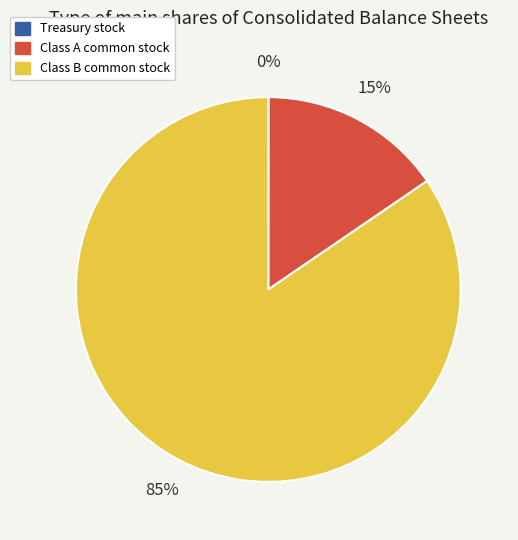

Do Class B common stock and Class A common stock together represent more than half of the pie?

Yes